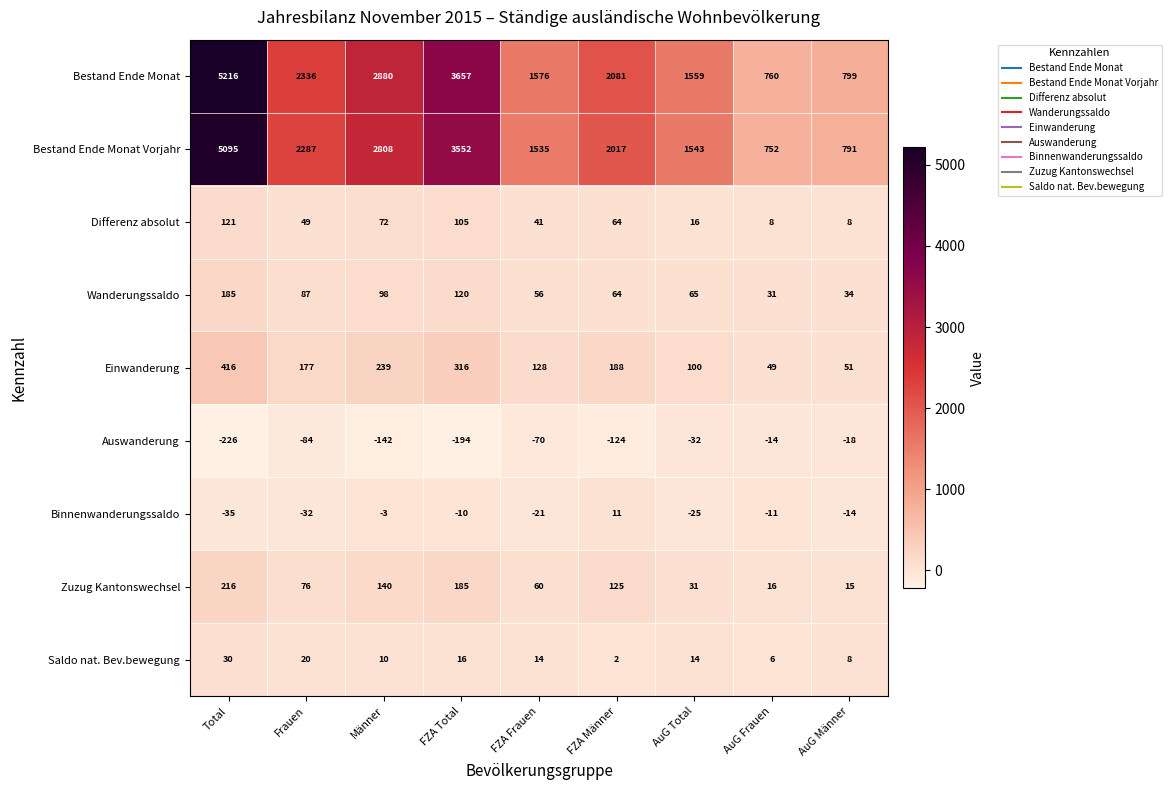

Rank the series at Frauen from lowest to highest value.

Auswanderung, Binnenwanderungssaldo, Saldo nat. Bev.bewegung, Differenz absolut, Zuzug Kantonswechsel, Wanderungssaldo, Einwanderung, Bestand Ende Monat Vorjahr, Bestand Ende Monat